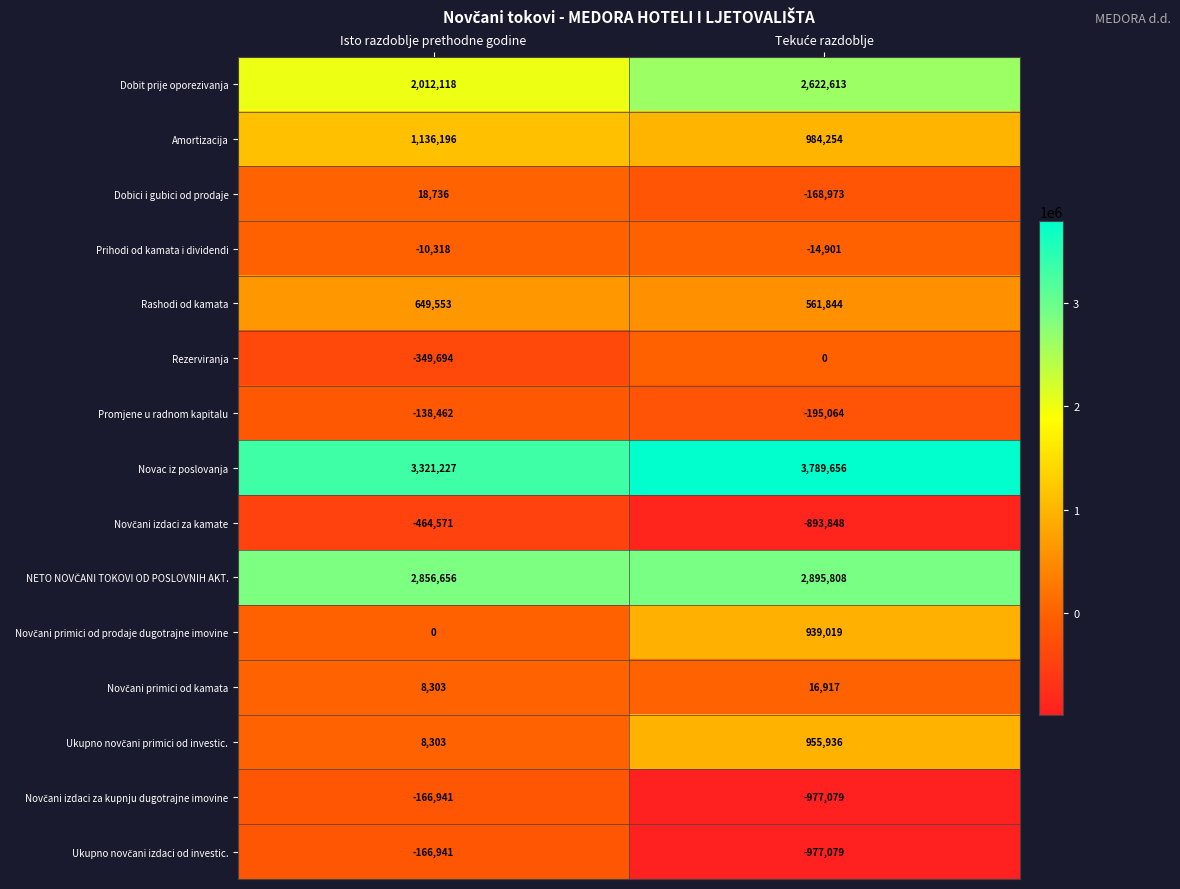

What is the sum of all Prihodi od kamata i dividendi values?

-25219